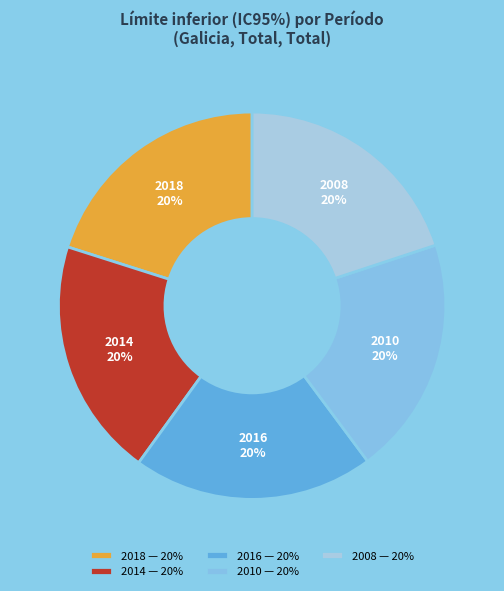

Does 2014 represent more than half of the total?

No